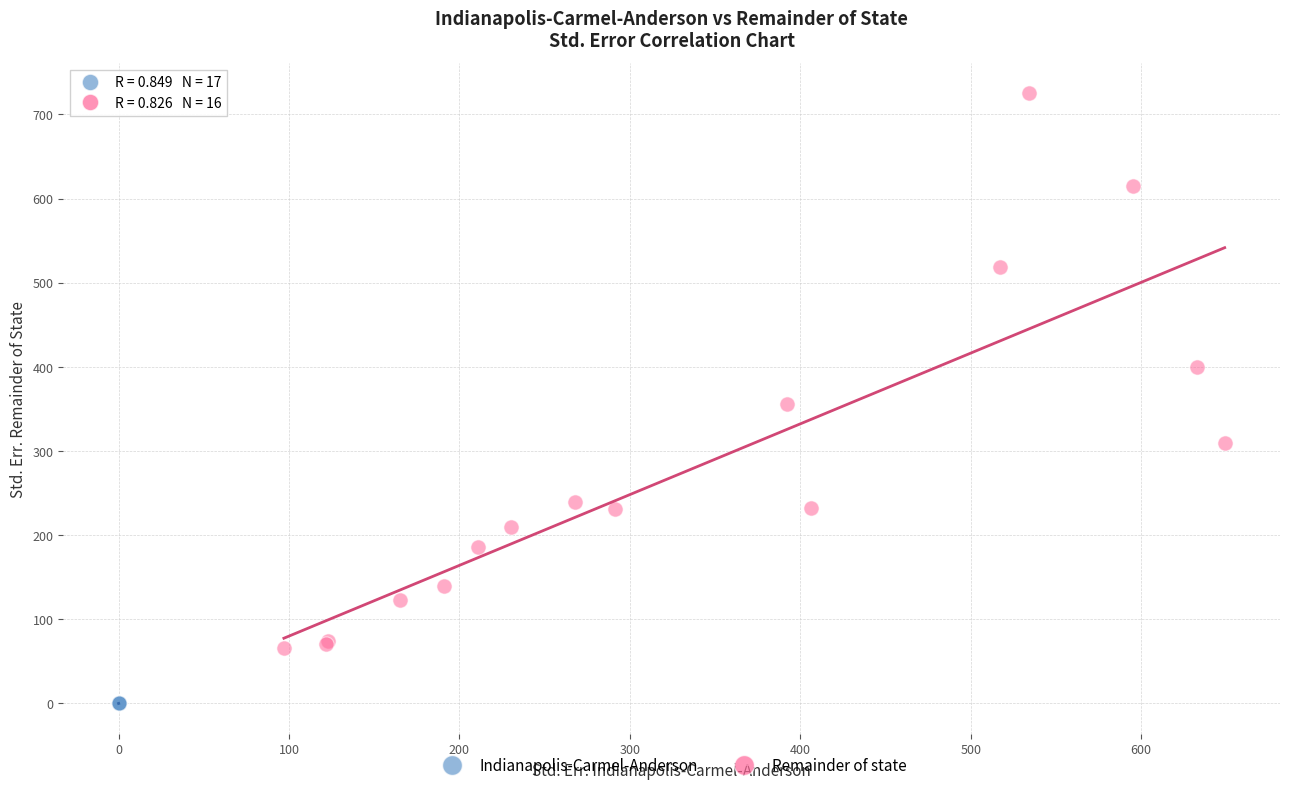

Which series has the widest spread of Y values?

Remainder of state